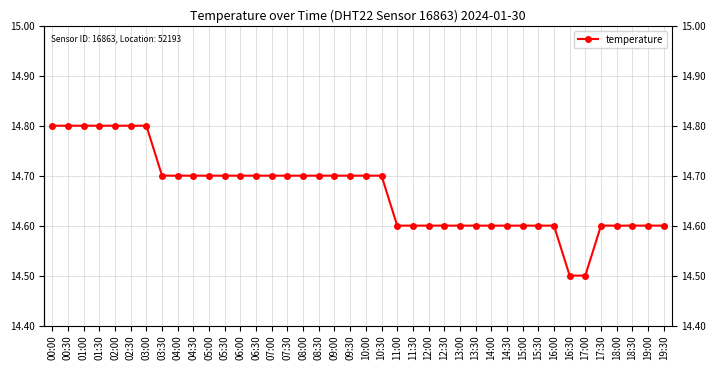

Reading right to left, extract all data points from this chart.

19:30=14.6	19:00=14.6	18:30=14.6	18:00=14.6	17:30=14.6	17:00=14.5	16:30=14.5	16:00=14.6	15:30=14.6	15:00=14.6	14:30=14.6	14:00=14.6	13:30=14.6	13:00=14.6	12:30=14.6	12:00=14.6	11:30=14.6	11:00=14.6	10:30=14.7	10:00=14.7	09:30=14.7	09:00=14.7	08:30=14.7	08:00=14.7	07:30=14.7	07:00=14.7	06:30=14.7	06:00=14.7	05:30=14.7	05:00=14.7	04:30=14.7	04:00=14.7	03:30=14.7	03:00=14.8	02:30=14.8	02:00=14.8	01:30=14.8	01:00=14.8	00:30=14.8	00:00=14.8